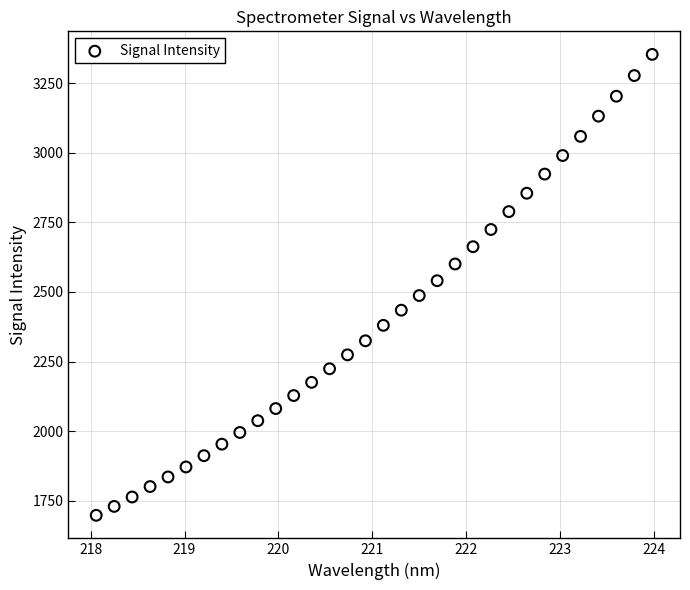

What is the range of Y values (max minus min)?

1655.7